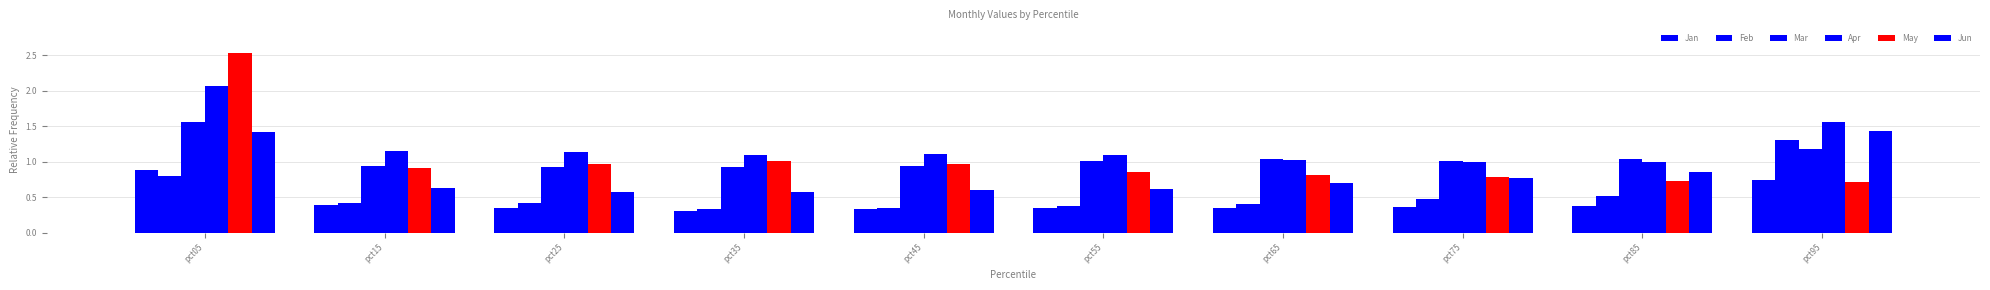

The Apr series shows 2.1 at pct05. True or false?

True